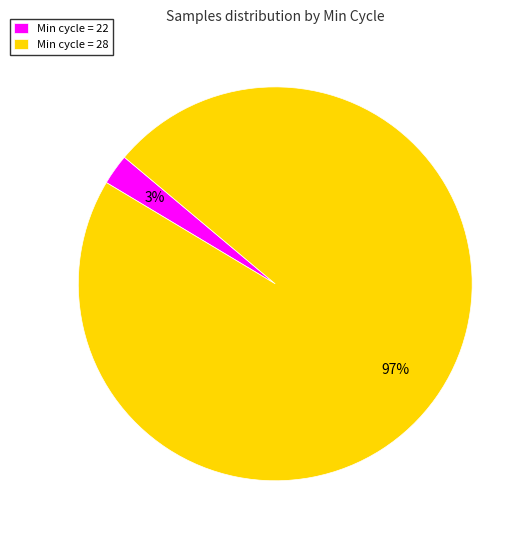

To the nearest percent, what portion does Min cycle = 22 represent?

3%